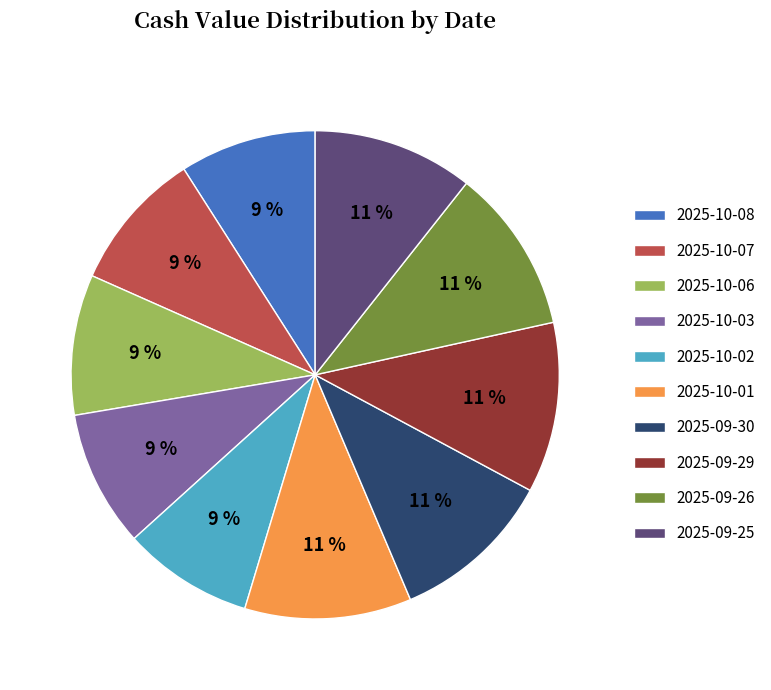

Is the sum of 2025-10-02 and 2025-10-08 greater than half?

No